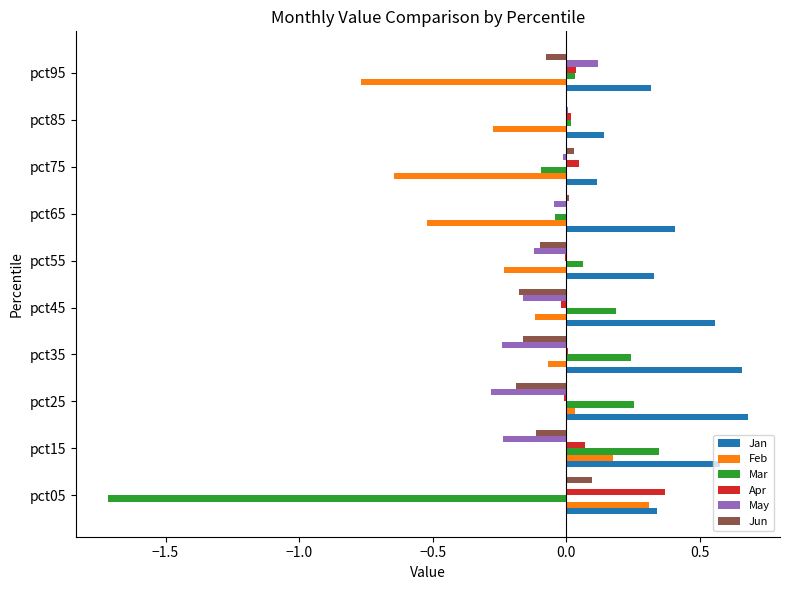

Which series has the largest total across all categories?

Jan